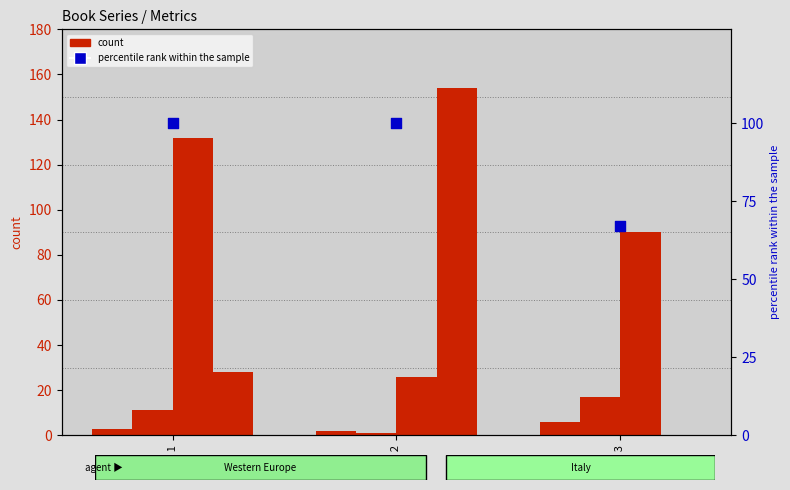

At which category is the sum across all series the highest?

Rank 1